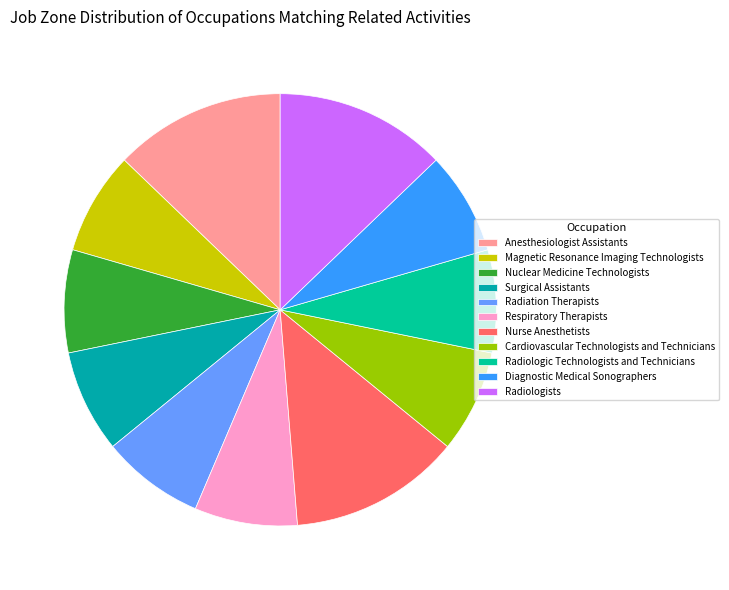

How many slices are in this pie chart?

11